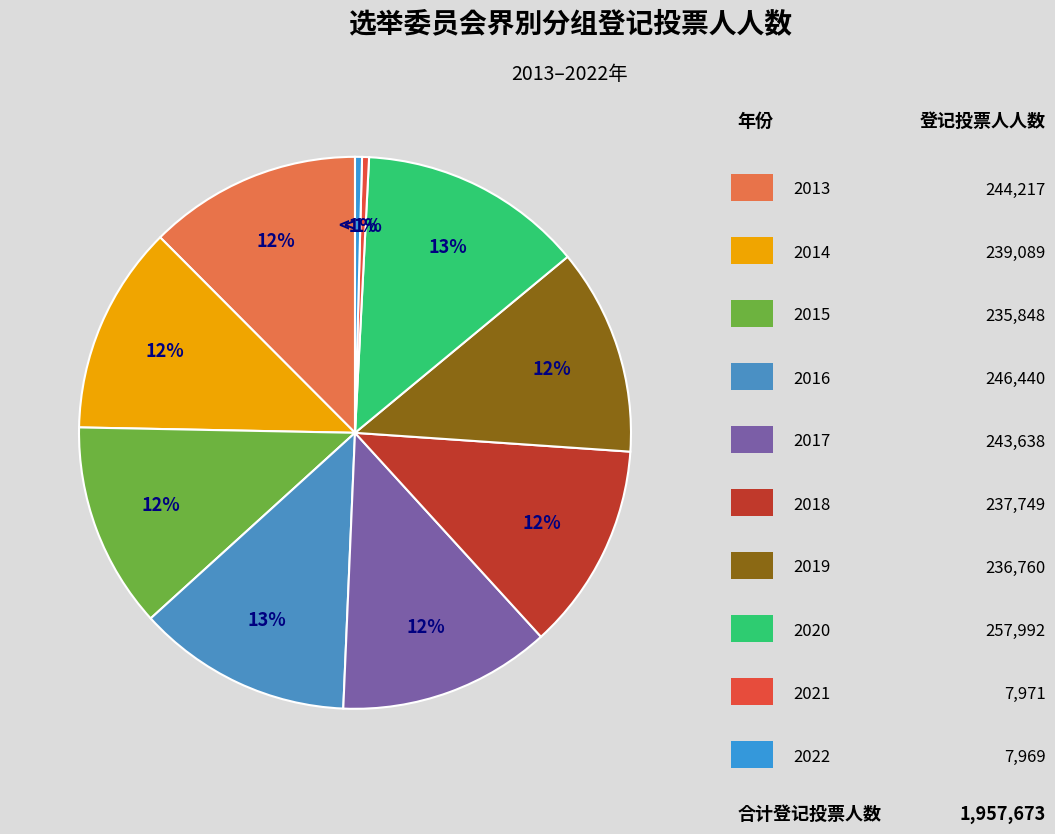

True or false: 2013 accounts for 12% of the total.

True